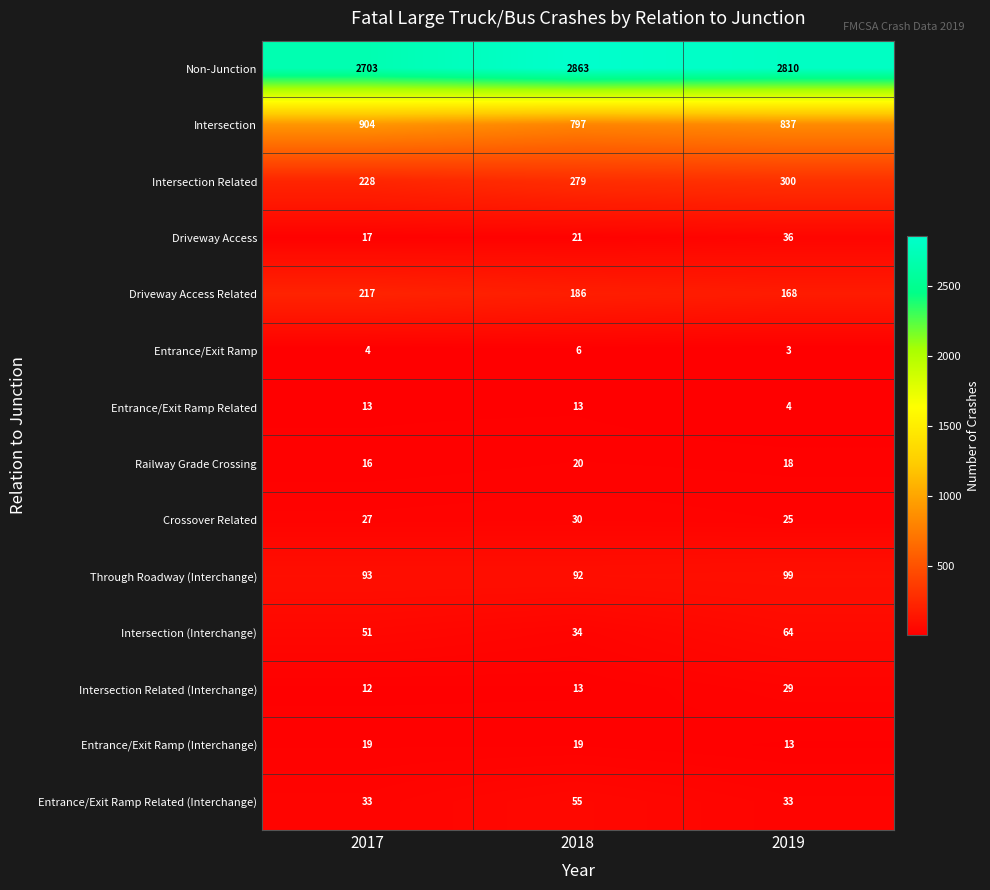

True or false: Intersection has a value of 296 at 2019.

False